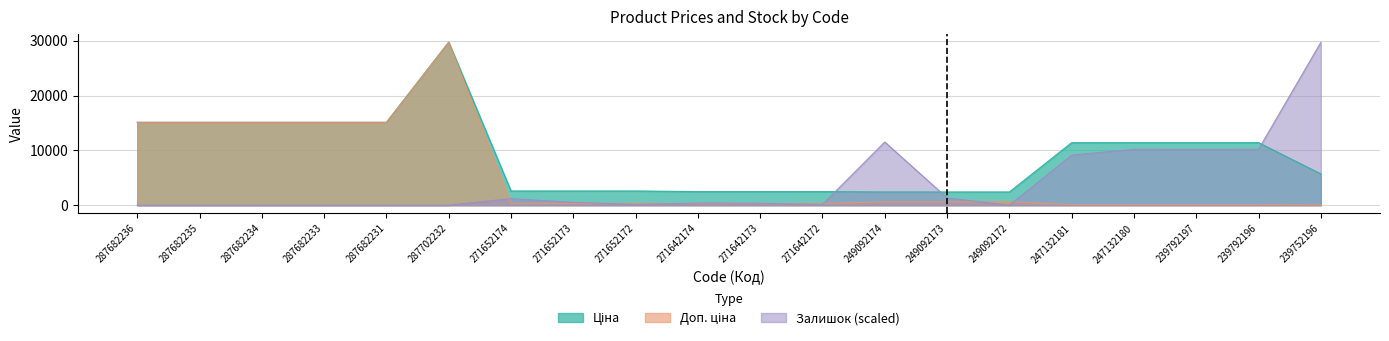

Where does the Доп. ціна series first go above 11410?

287682236